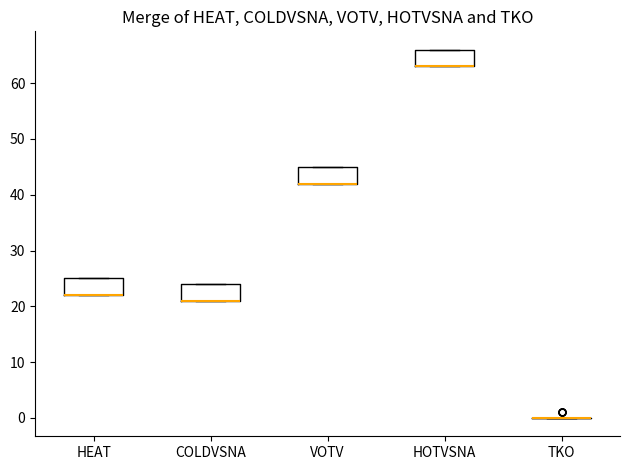

Where is the lower edge of the box for COLDVSNA on the y-axis? The values are not printed on the chart, so give them approximately, as read against the axis.

21